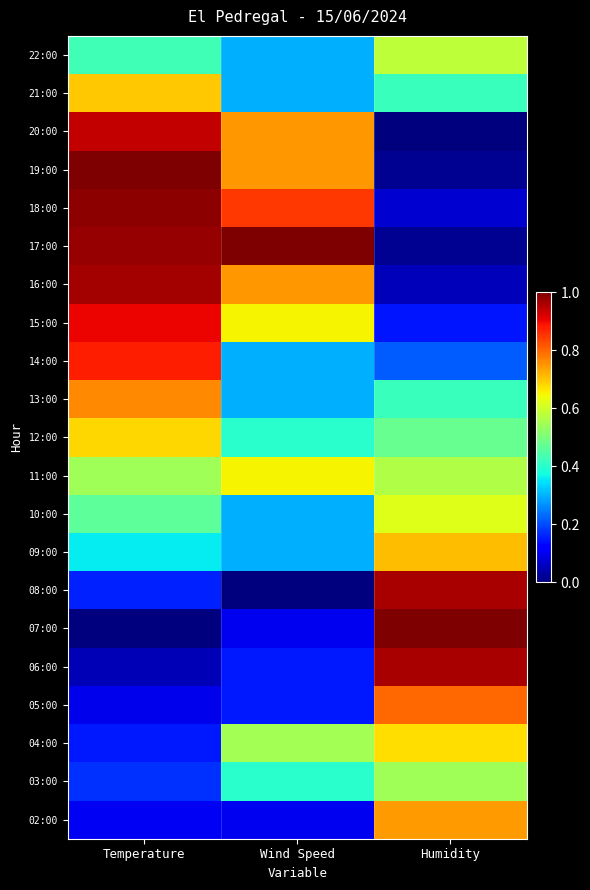

Count the number of categories in the chart.

3